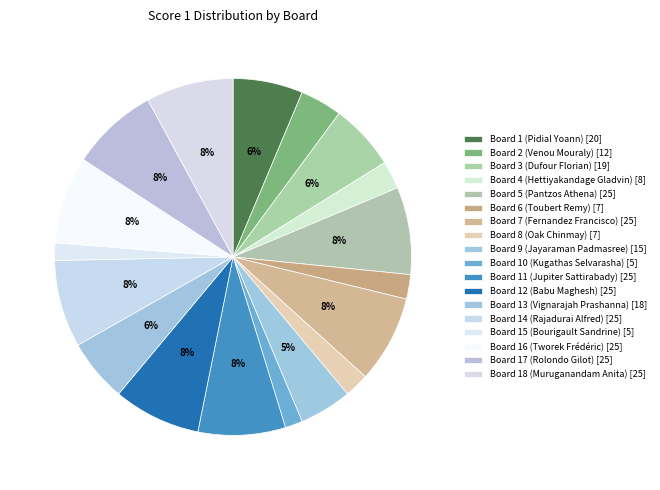

Count the number of slices in the pie.

18